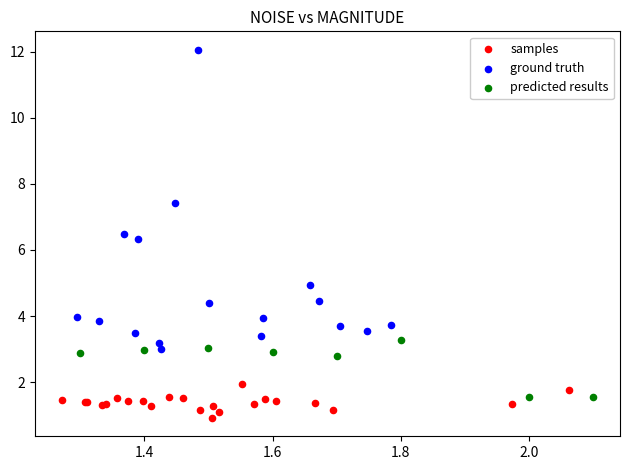

Which series reaches the minimum Y coordinate?

samples